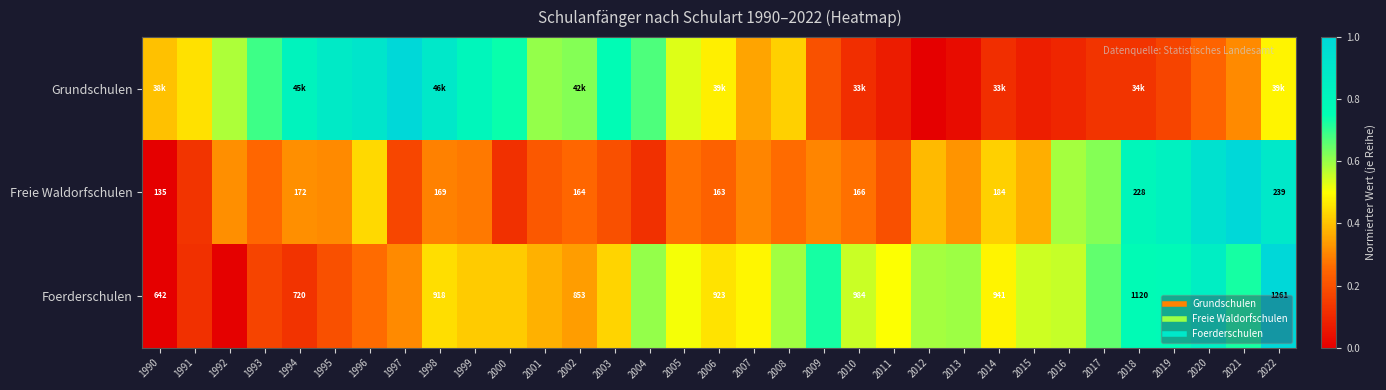

Where is Grundschulen nearest to the value 0?

2012